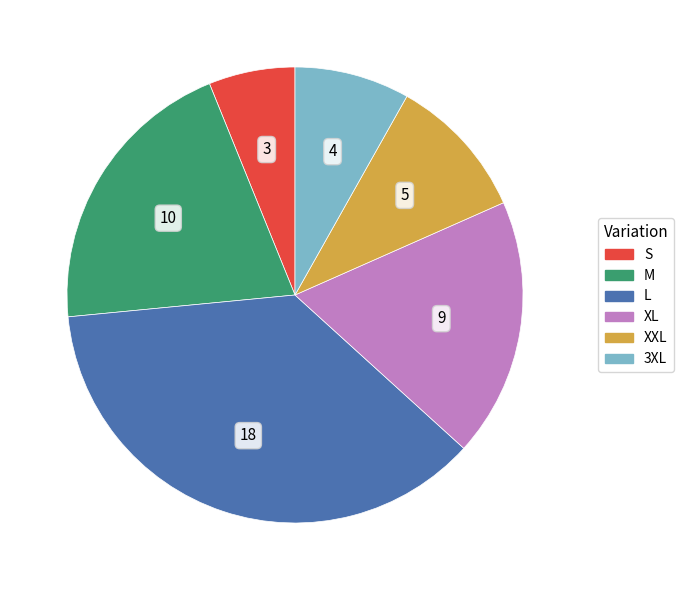

What is the ratio of the value at S to the value at XXL?

0.6